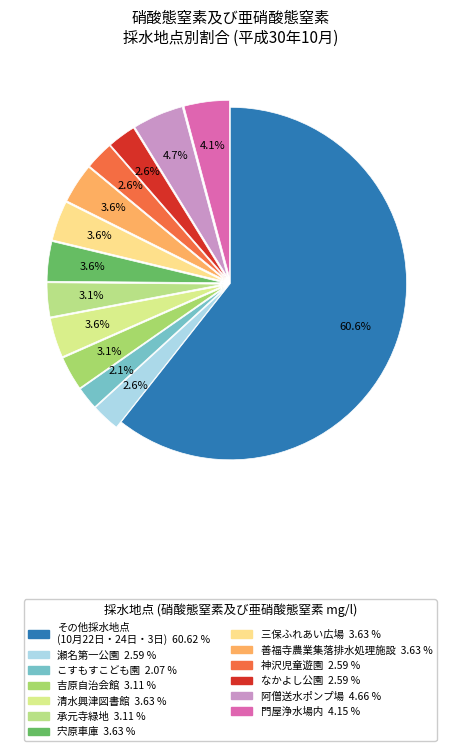

Does any single category account for the majority?

Yes